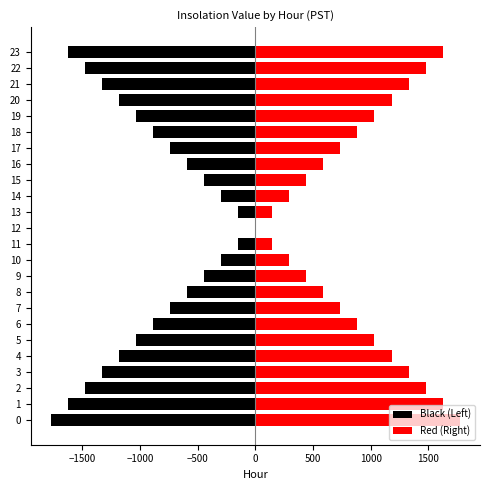

What is the average value of the Black (Left) series?

-885.0